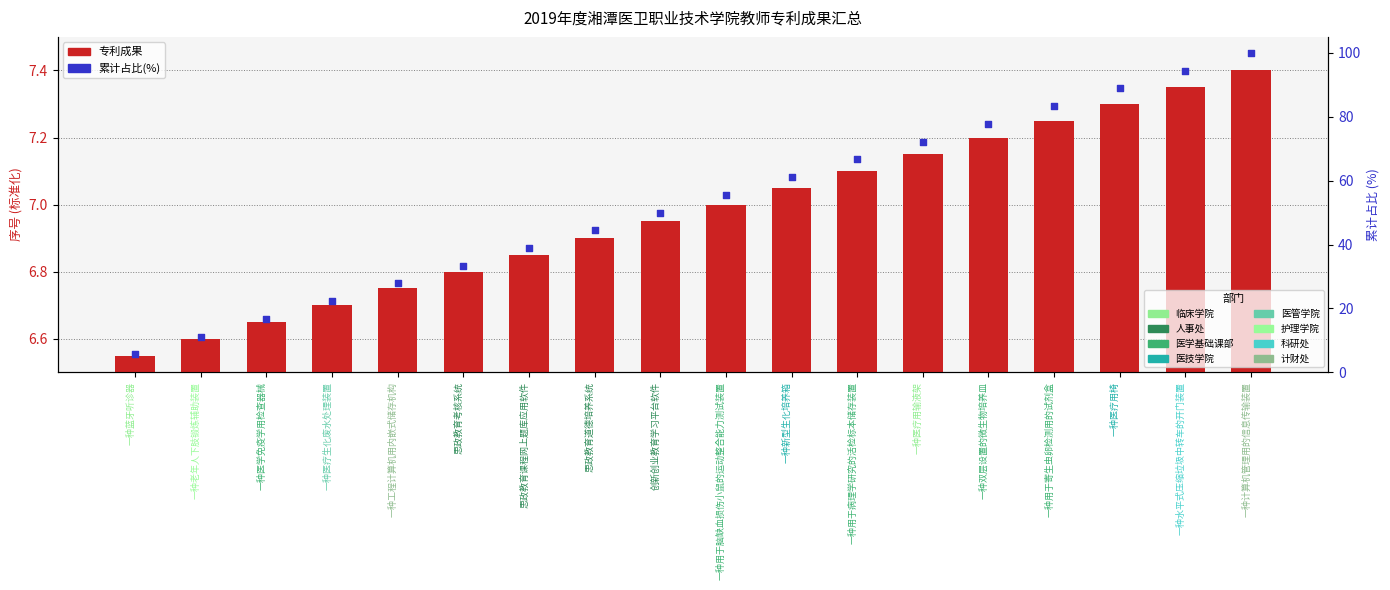

What are all the series names shown in the legend?

成果序号 (标准化), 累计占比(%)